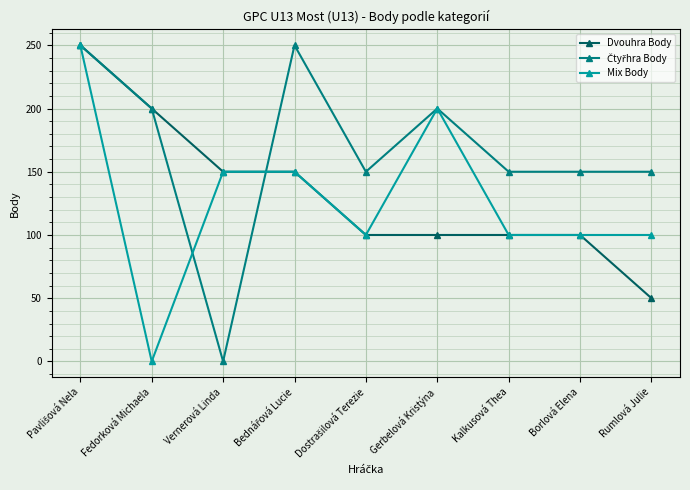

The Mix Body series shows 100 at Borlová Elena. True or false?

True